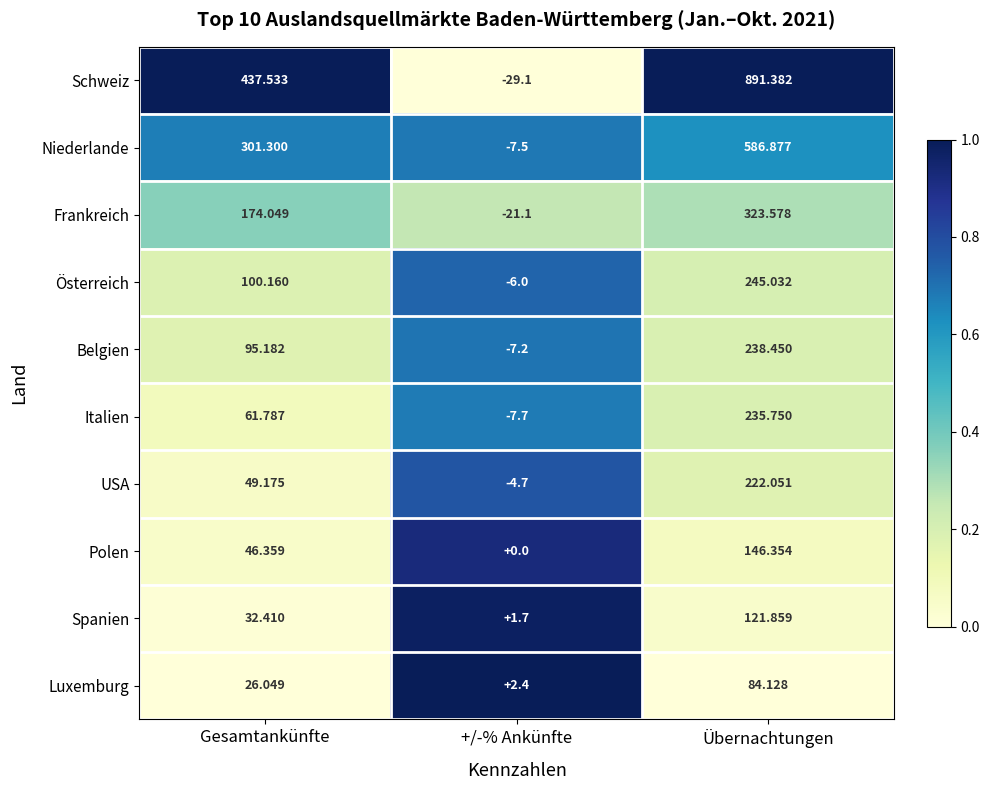

Which series has the largest range (max minus min)?

Schweiz